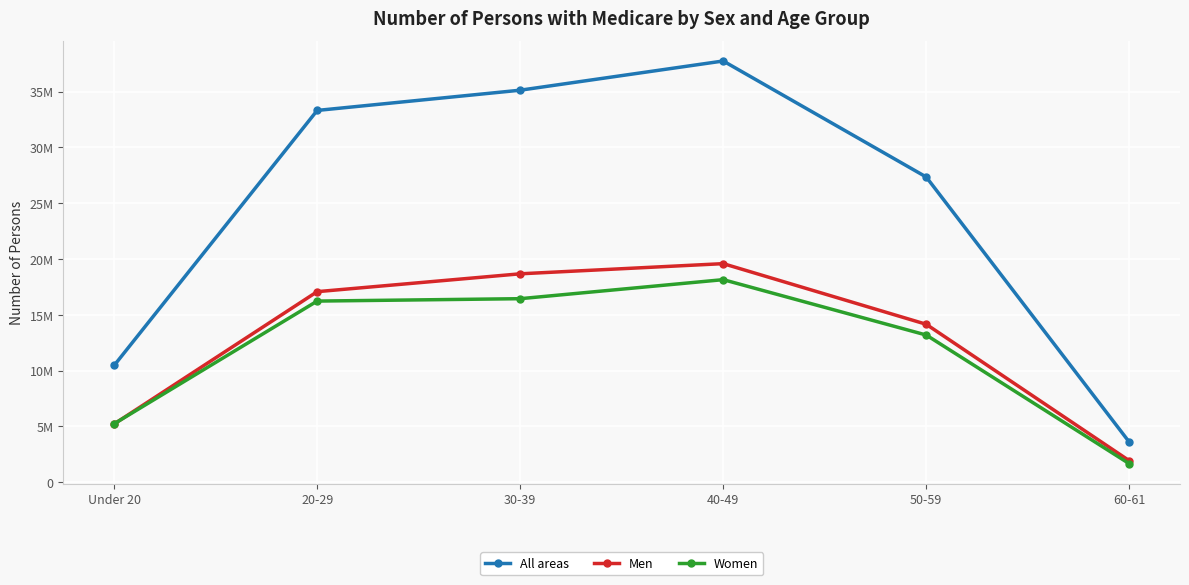

Rank the categories by All areas value from lowest to highest.

60-61, Under 20, 50-59, 20-29, 30-39, 40-49